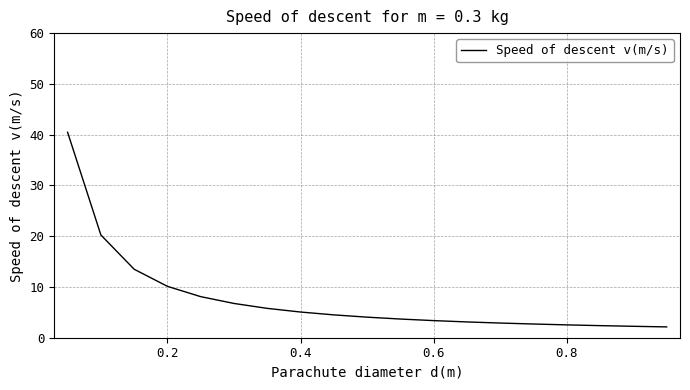

What is the maximum value shown in the chart?

40.5